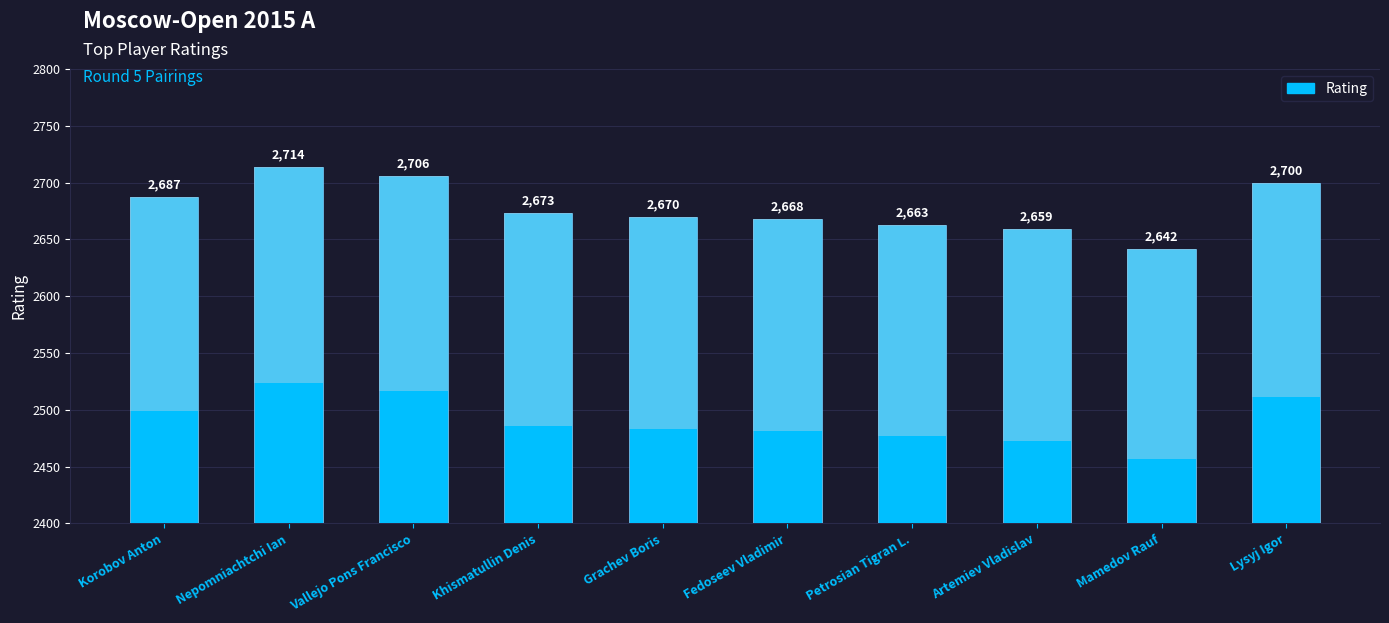

At which label is the value closest to 2678?

Khismatullin Denis